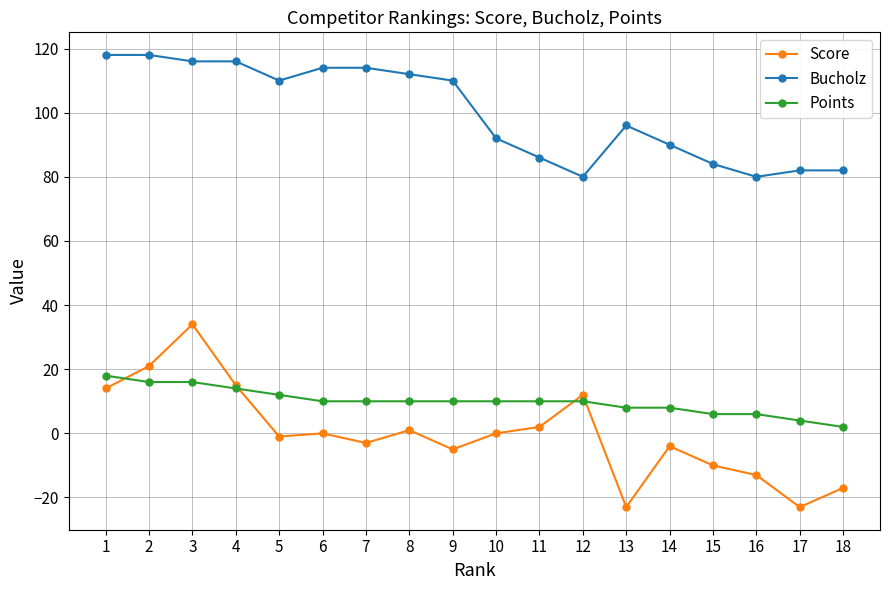

List the series in order of their peak value, highest first.

Bucholz, Score, Points